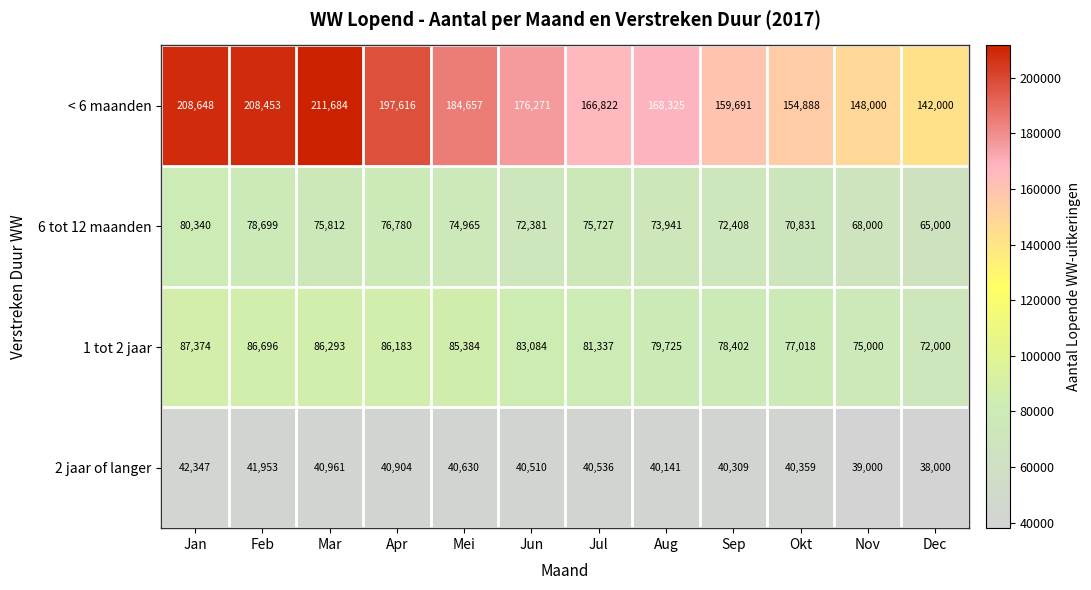

What is the greatest value displayed?

211684